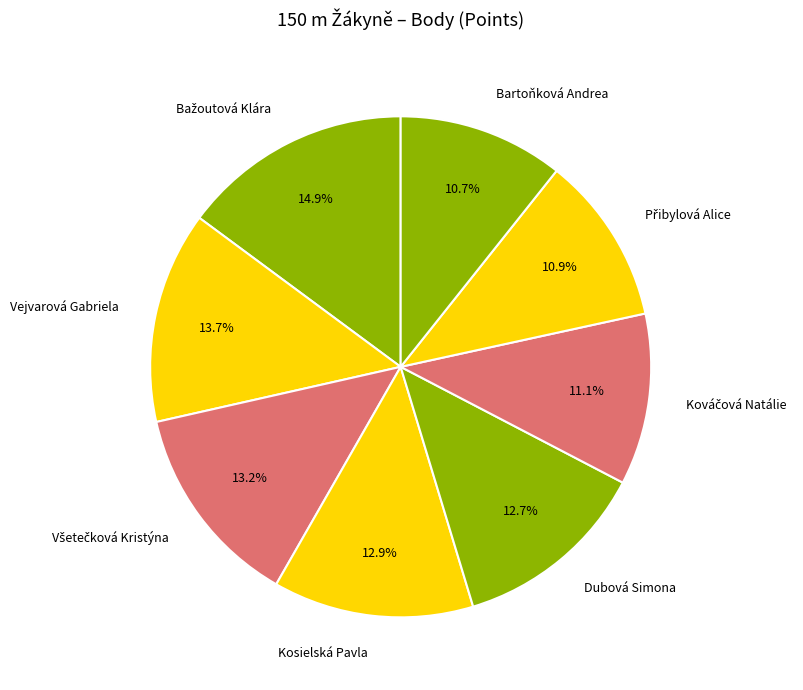

What portion of the pie excludes Kosielská Pavla?

87.1%